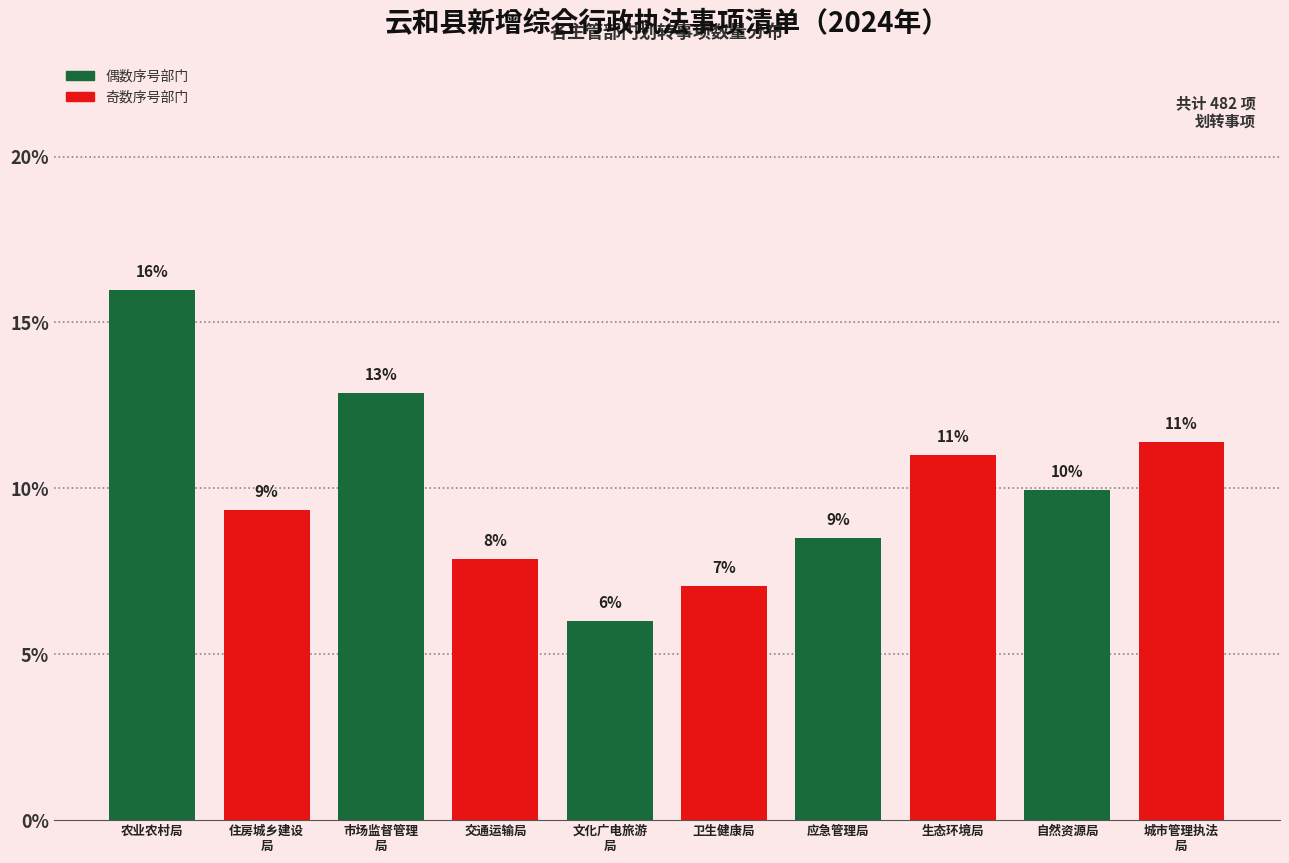

What value does the data have at 农业农村局?

16.0